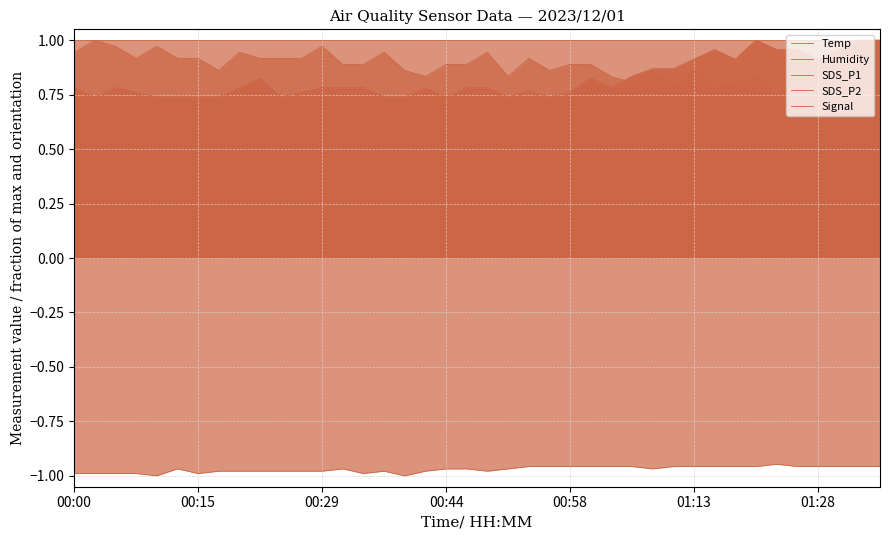

Which series has the widest spread of values?

SDS_P2